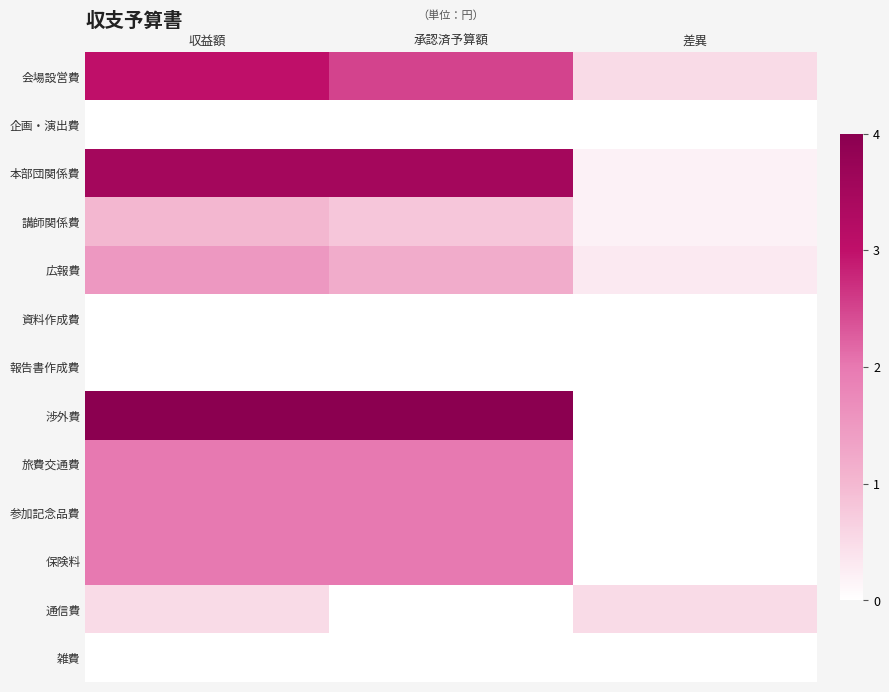

What is the total value across all series at 差異?

1.7